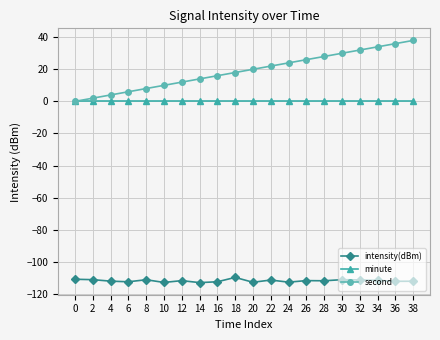

What is the value of the intensity(dBm) point at the 13th from the left?

-112.7